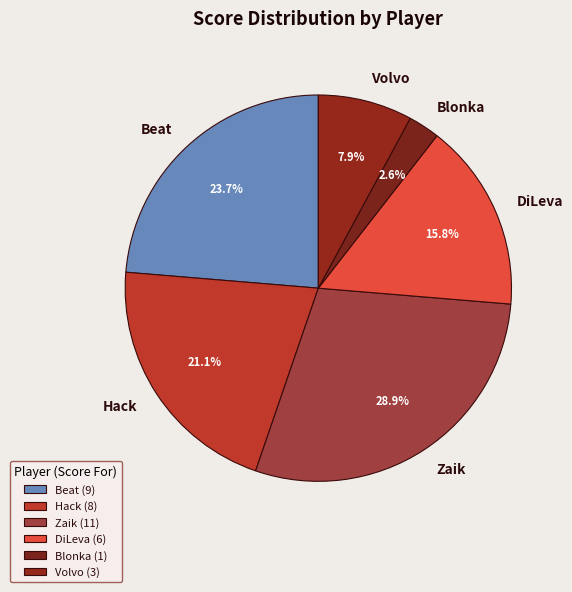

Which slice is the smallest?

Blonka